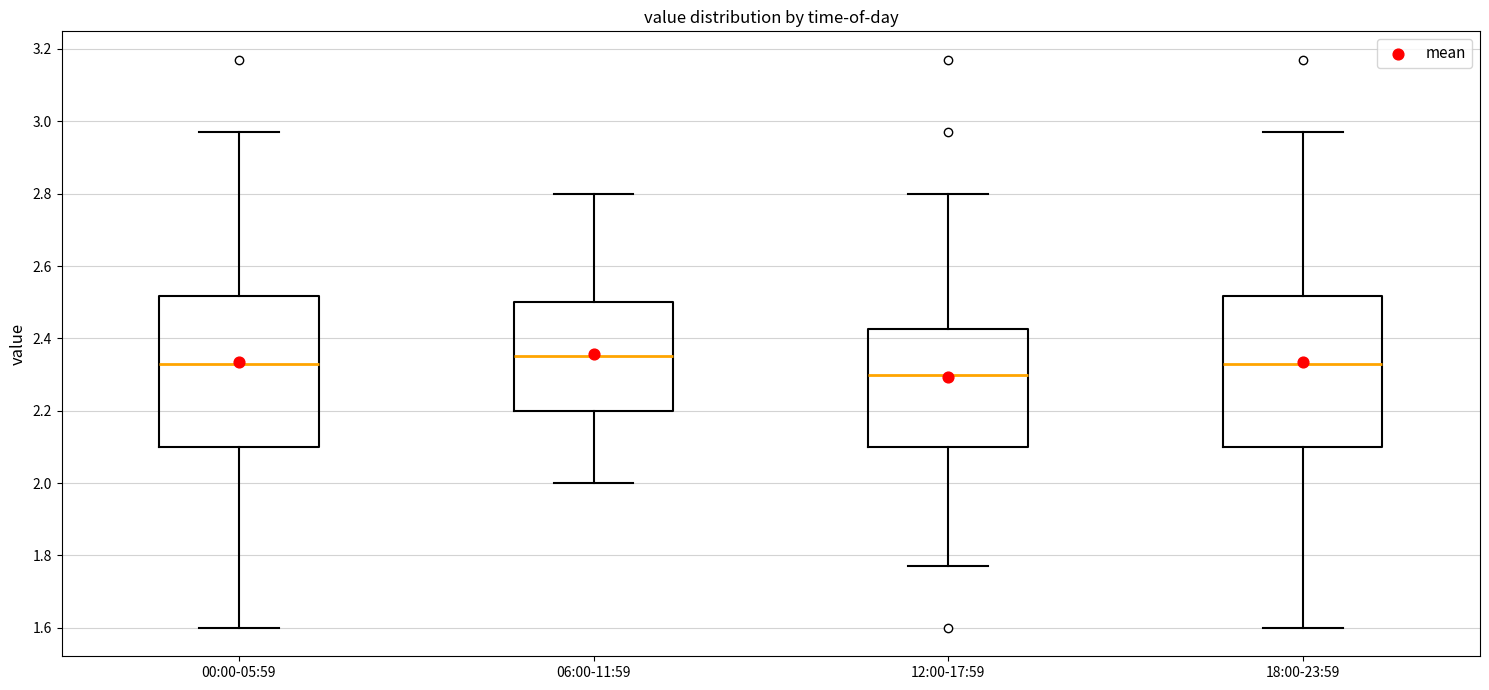

Which box has the lowest median line?

12:00-17:59